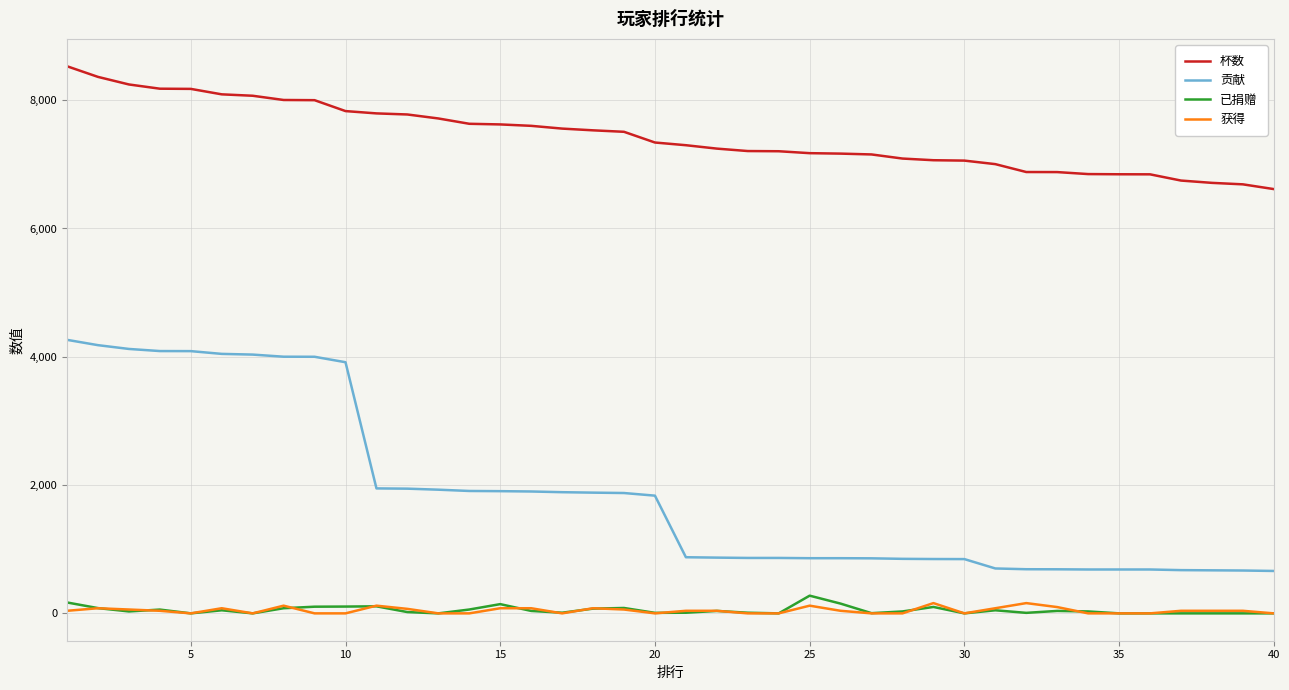

True or false: 贡献 and 获得 cross at least once.

False